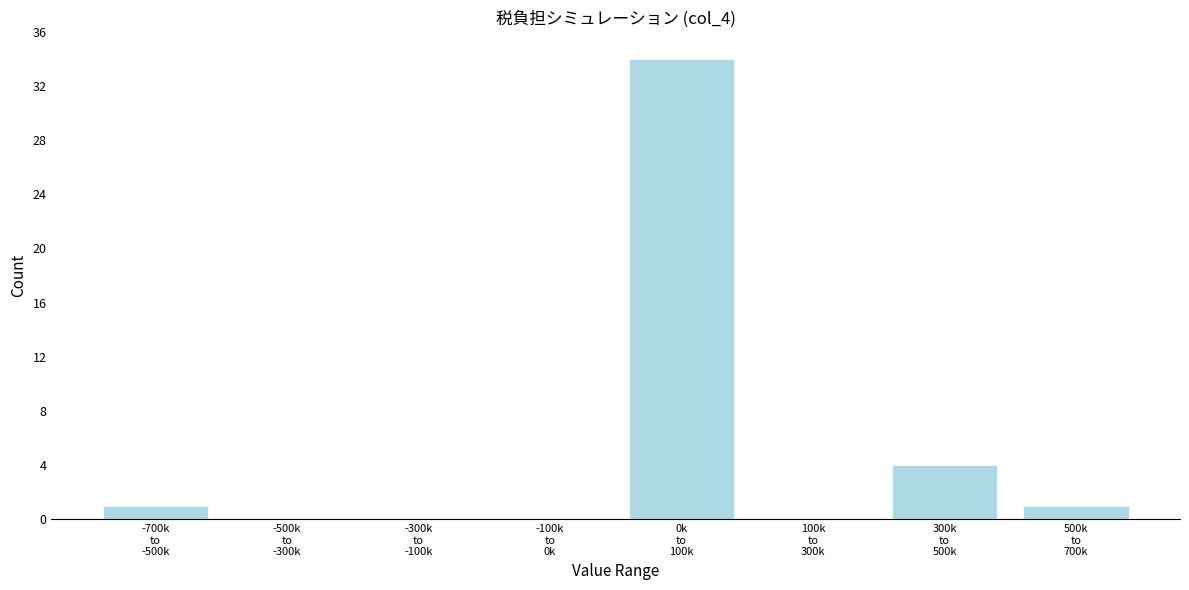

What is the greatest value displayed?

34